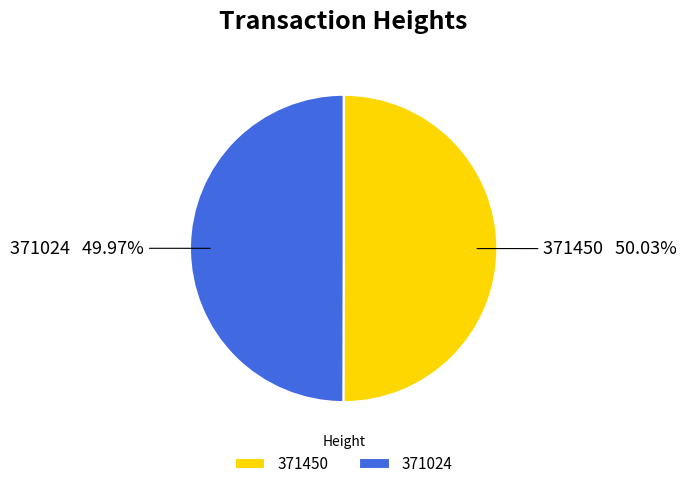

Count the number of slices in the pie.

2